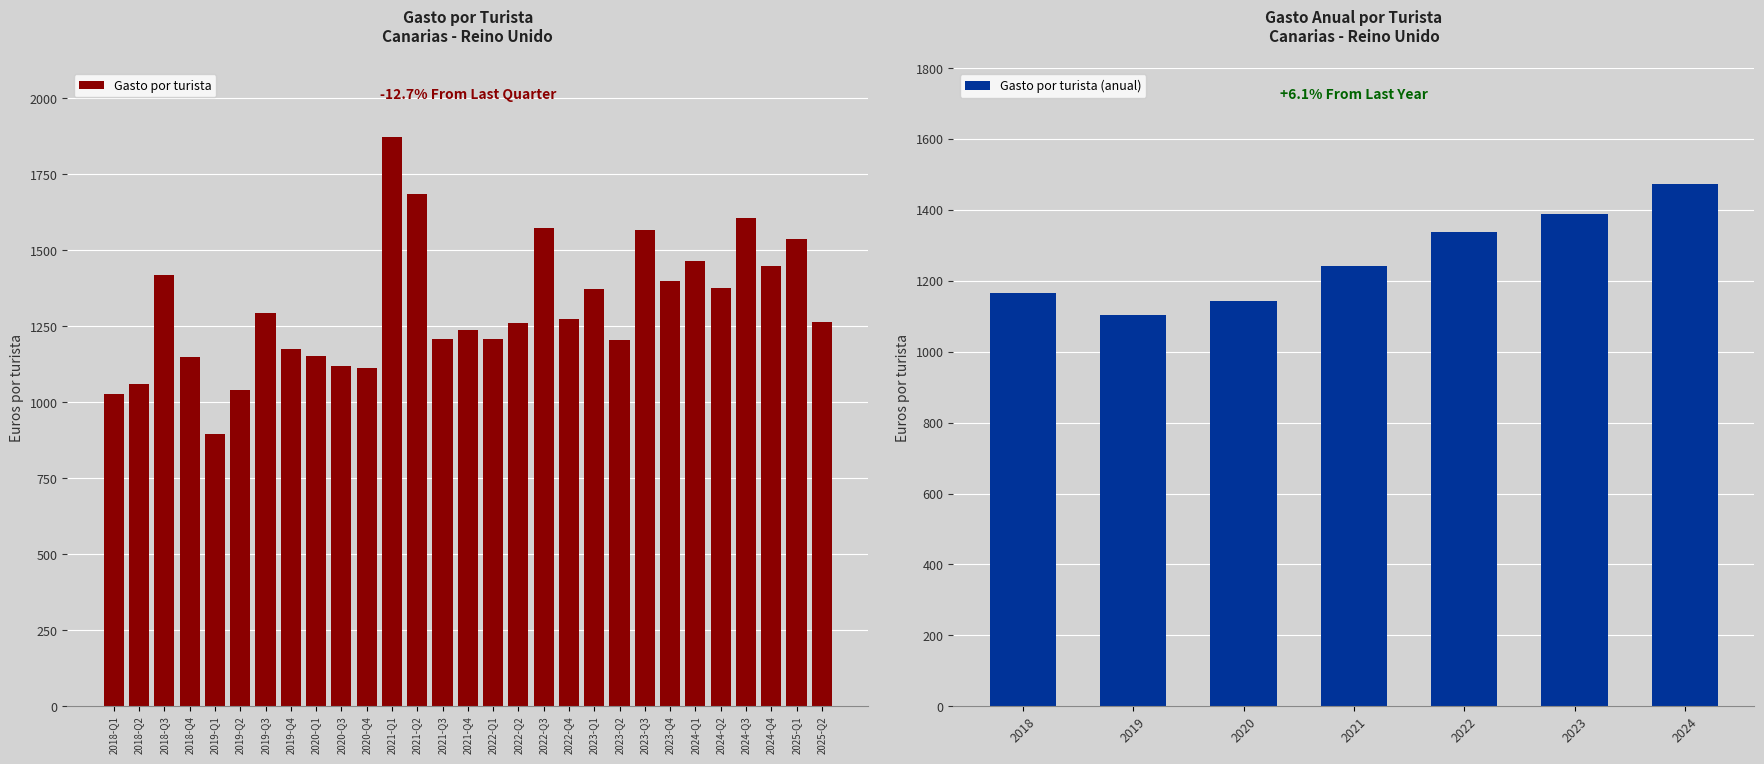

Where does the data first go above 1241?

2021